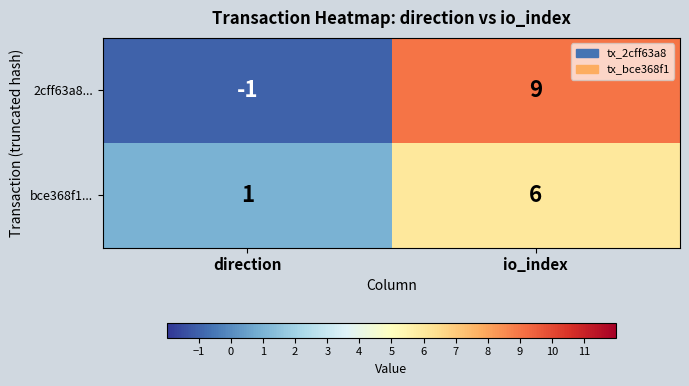

Count the number of categories in the chart.

2